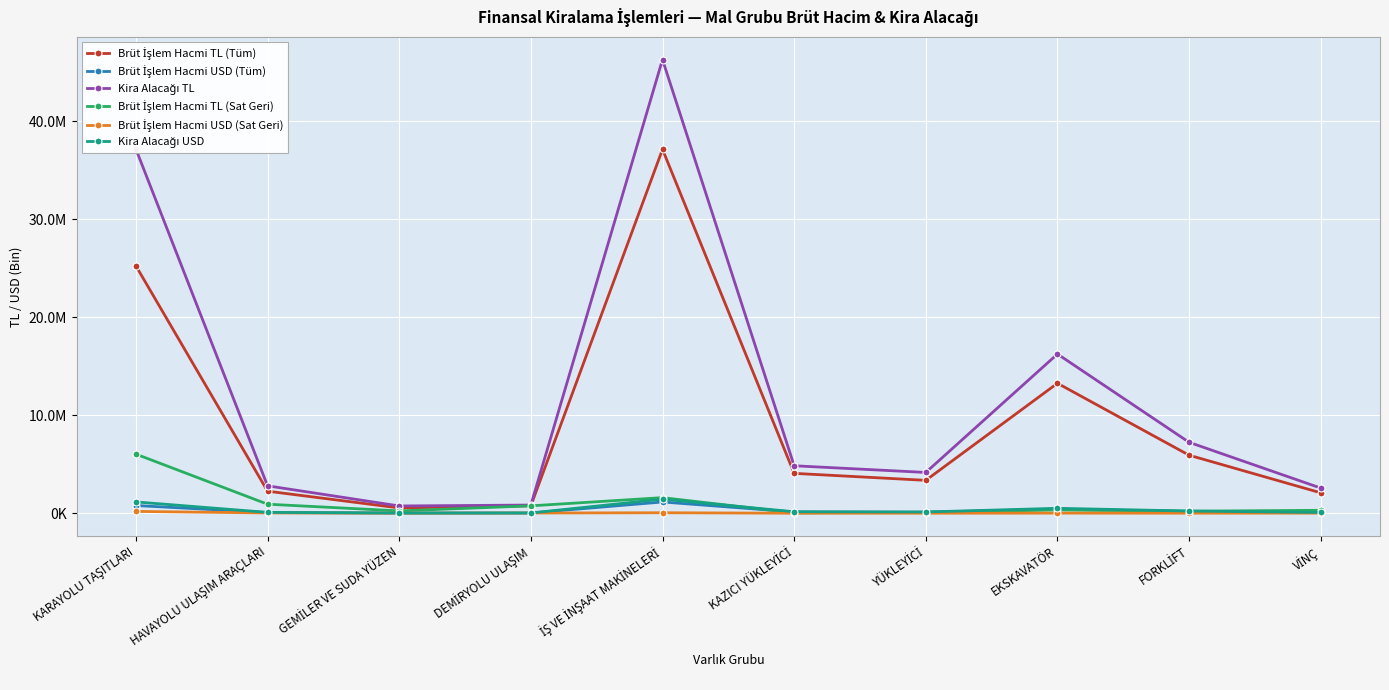

What is the difference between the highest and lowest values at YÜKLEYİCİ?

4157699.0